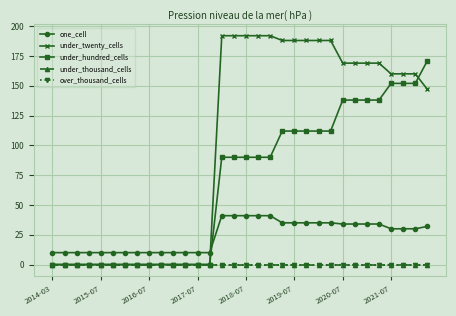

Is this an area chart (filled region under the line)?

No